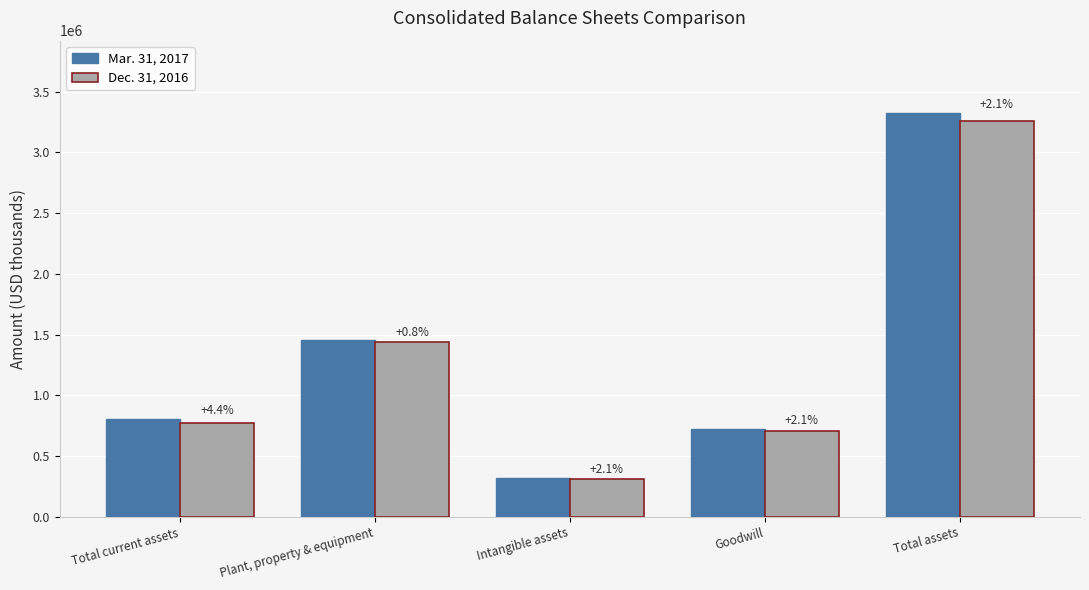

The Dec. 31, 2016 series shows 314413 at Intangible assets. True or false?

True